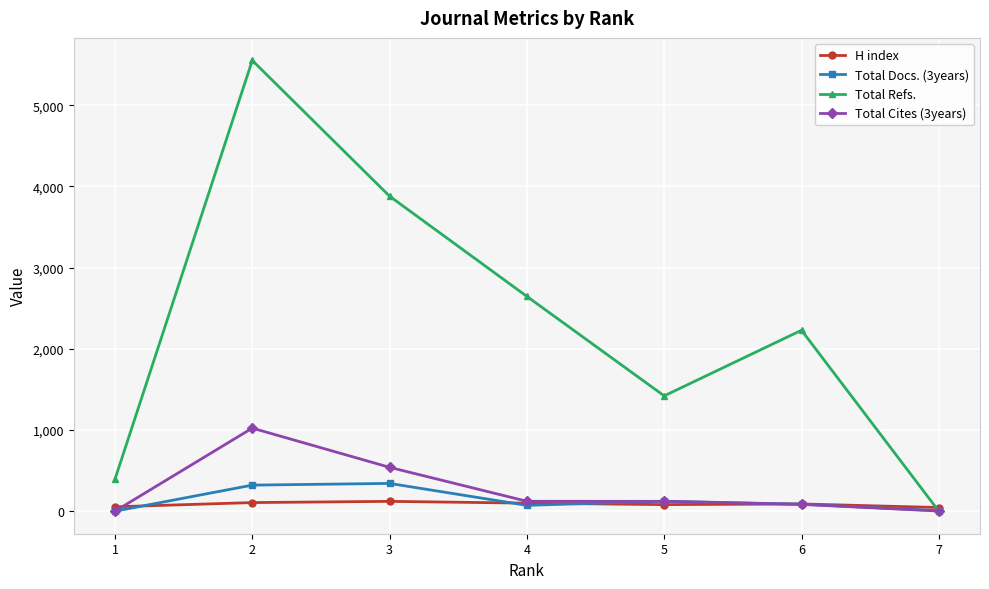

What is the greatest value displayed?

5551